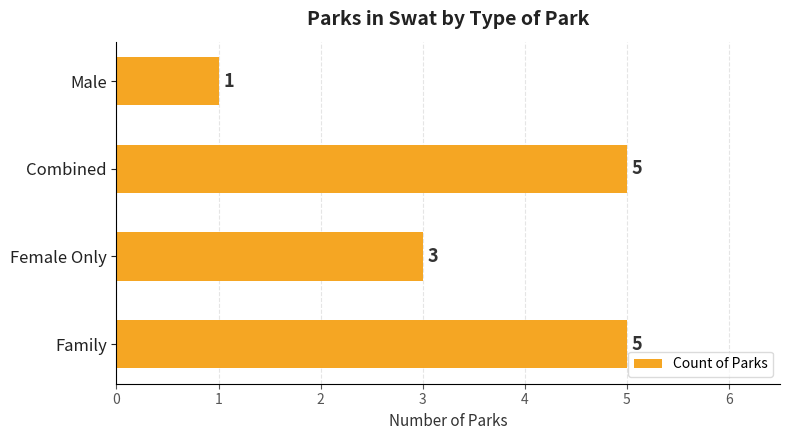

Which category has the lowest value across all series?

Male